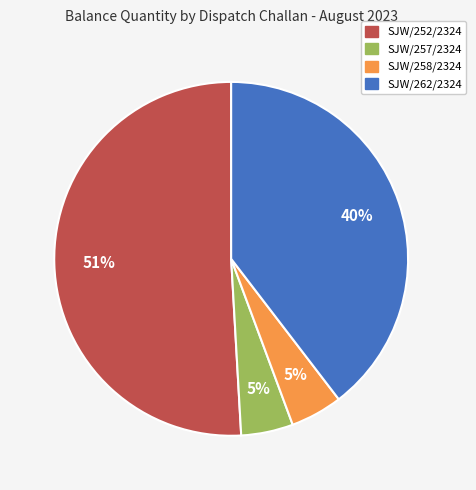

To the nearest percent, what is the difference between the largest and smallest slice percentages?

46%